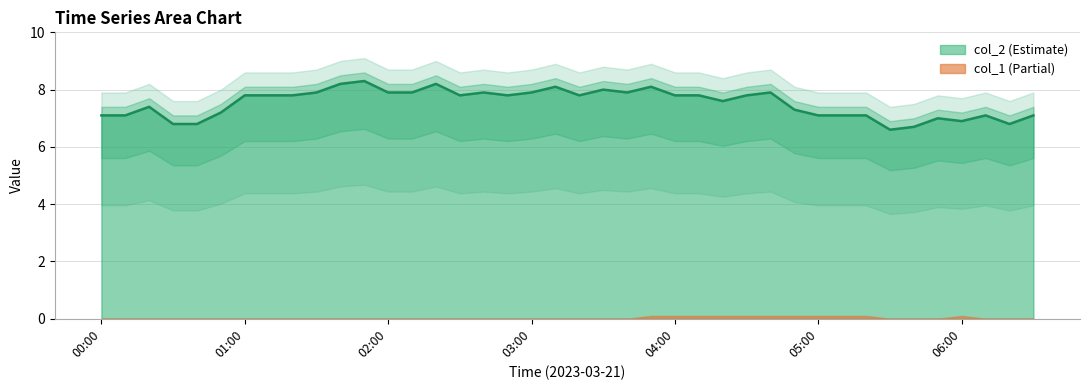

What is the maximum value for col_2 (Estimate)?

8.3